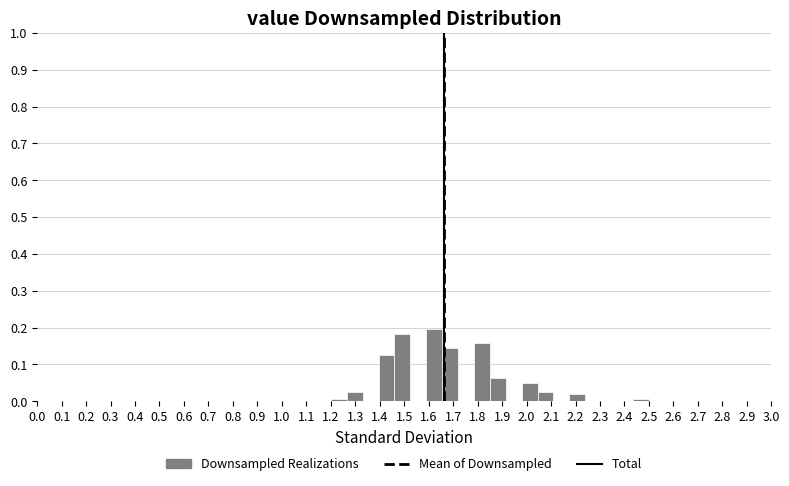

Which range on the x-axis has the tallest bar?

1.590 to 1.655